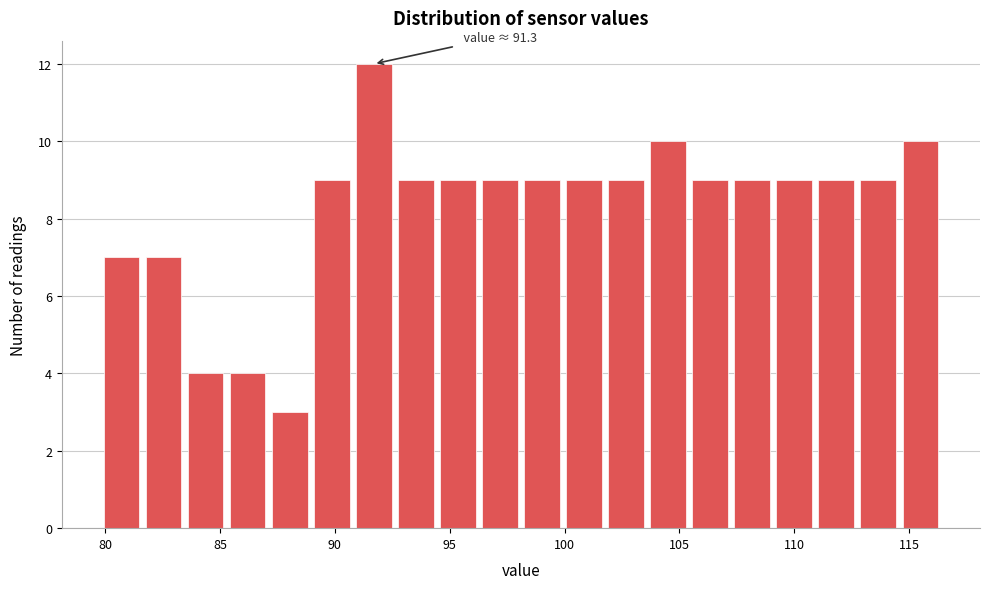

Around what value on the x-axis is the tallest bar? Give the approximate position of its centre, as read against the axis.

91.5